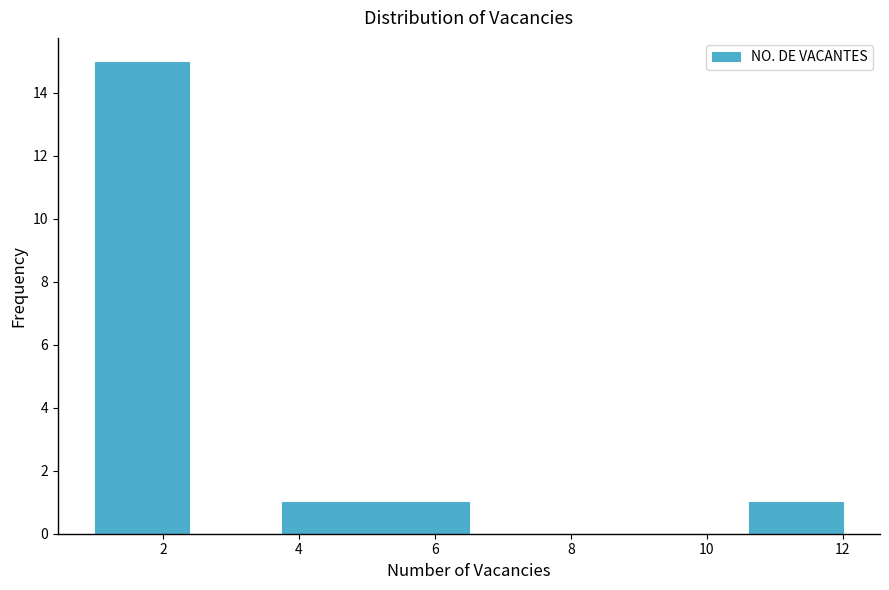

Over which range of the x-axis is the bar tallest?

1.0 to 2.4